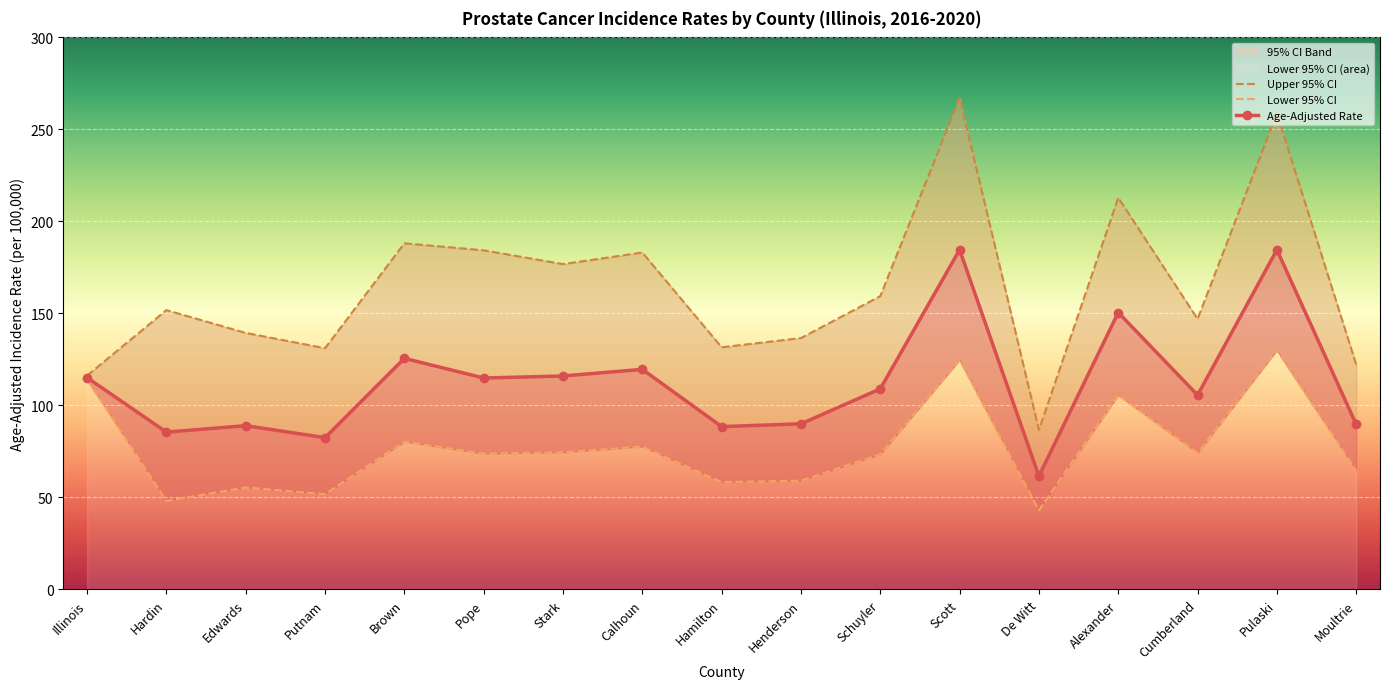

In Lower 95% CI, how many points are lower than both neighbors (excluding endpoints)?

6